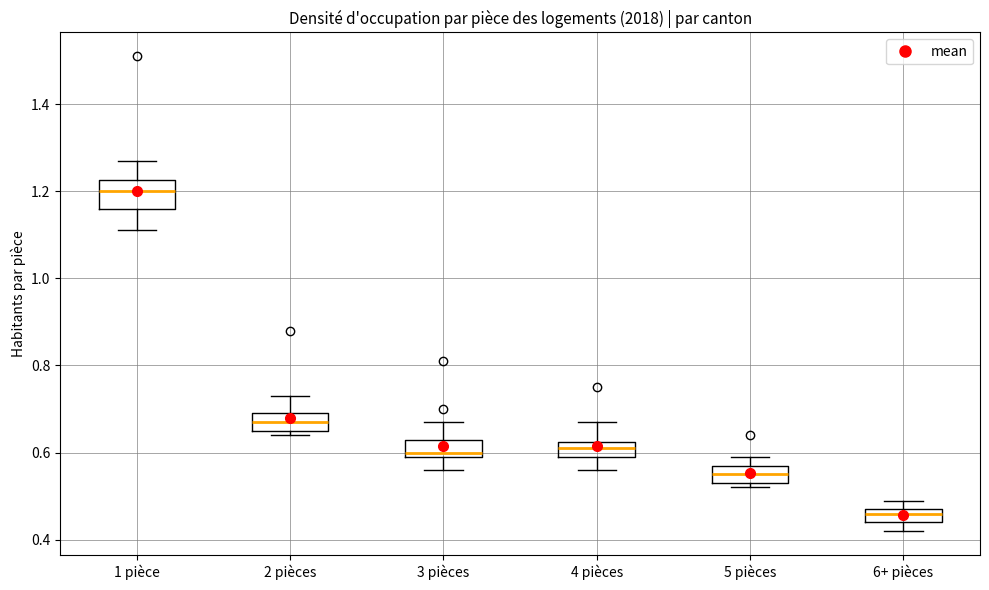

Where does the upper whisker of the box for 3 pièces end on the y-axis? The values are not printed on the chart, so give them approximately, as read against the axis.

0.68